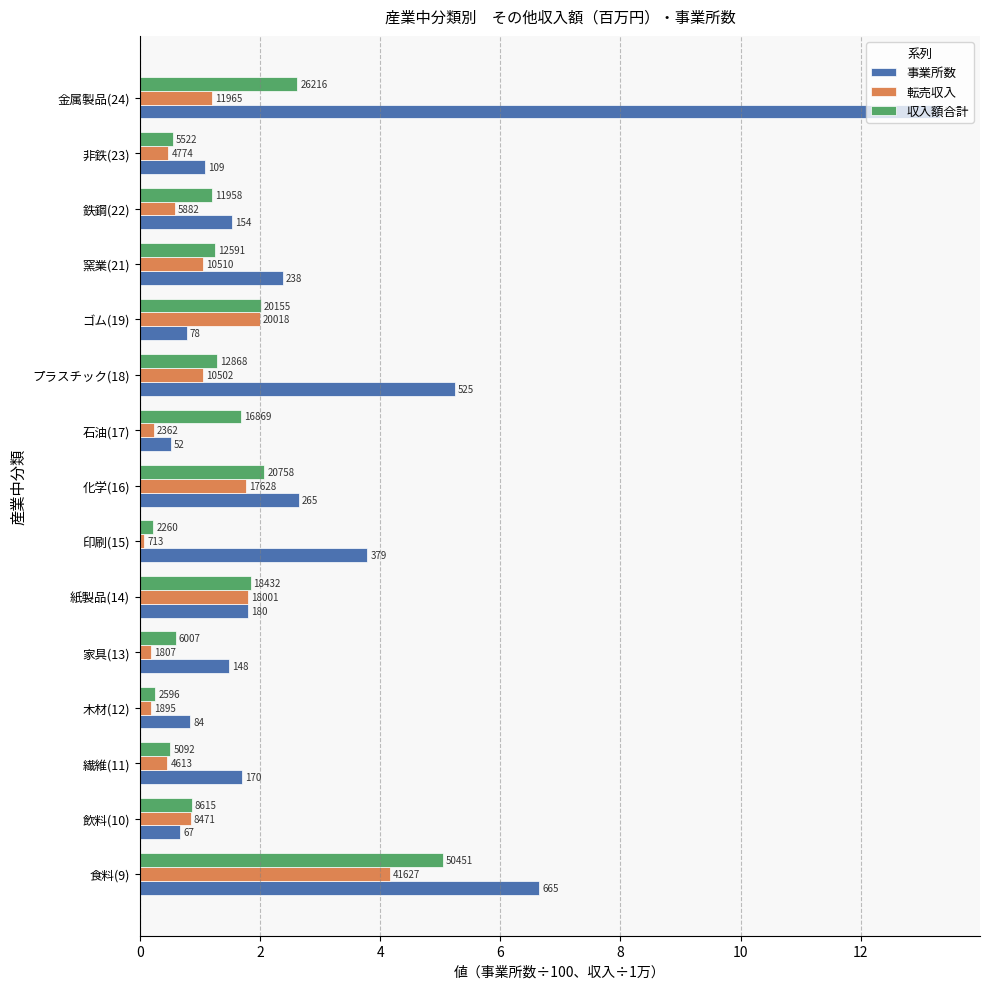

Which series has the largest range (max minus min)?

事業所数